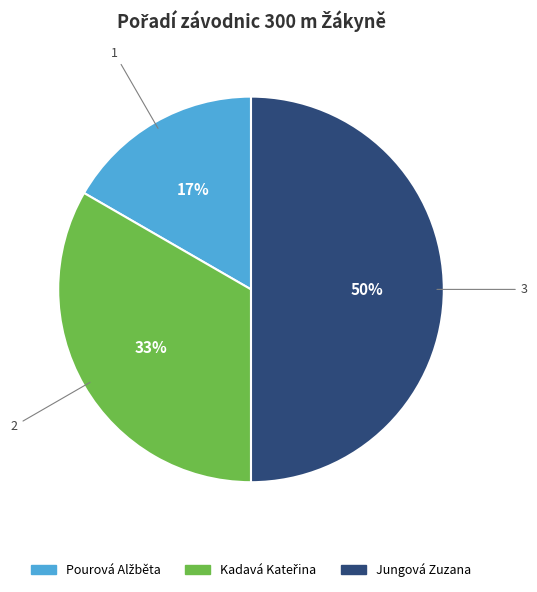

Which category has the biggest portion of the pie?

Jungová Zuzana